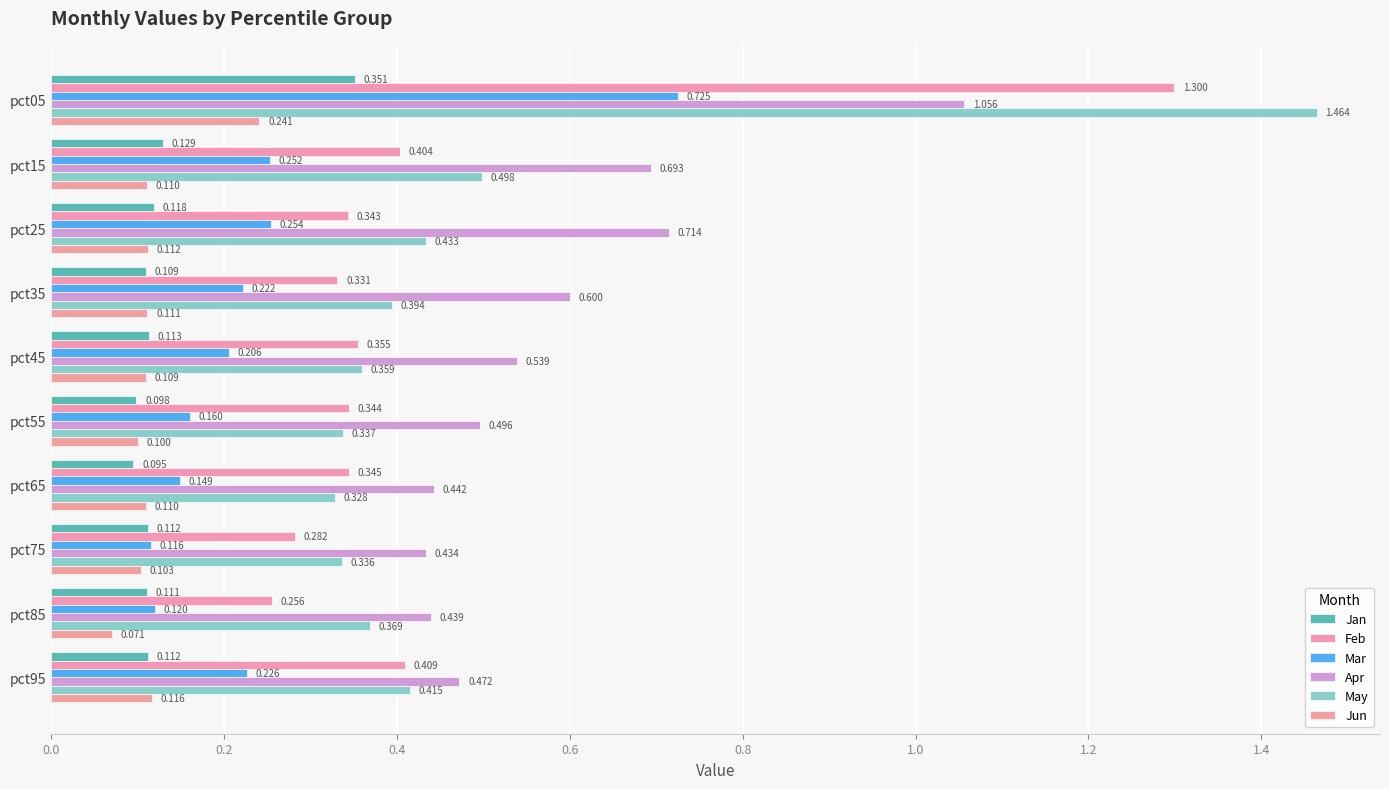

How many data points does each series have?

10